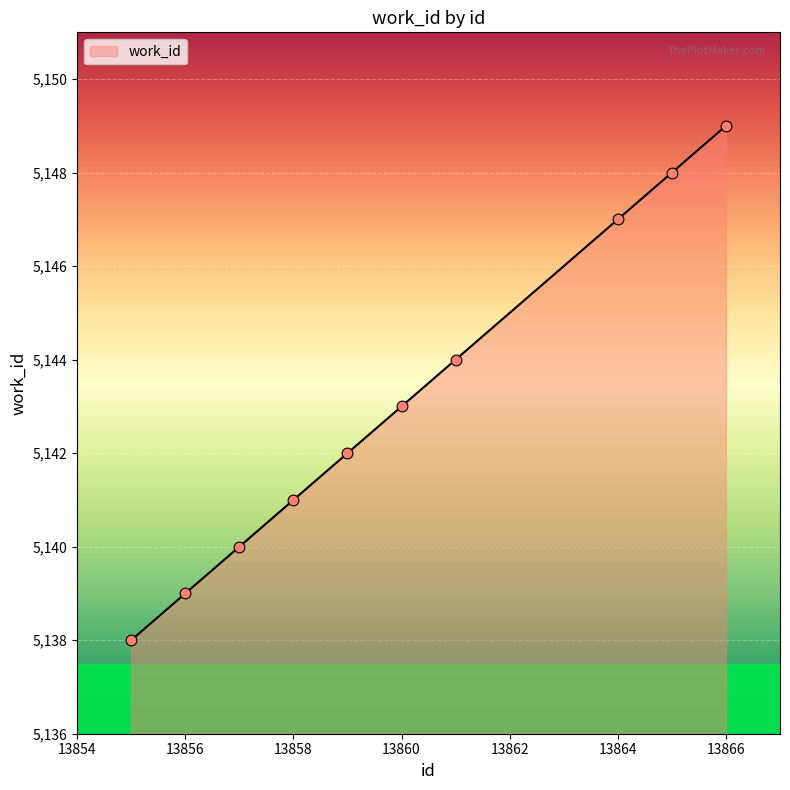

What is the minimum value shown in the chart?

5138